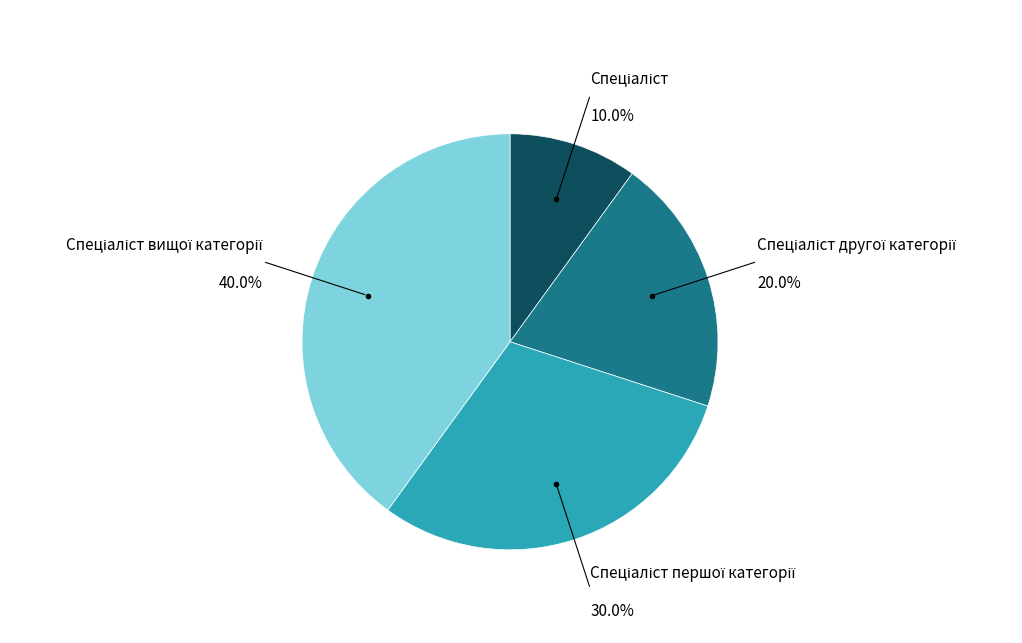

Is there a majority slice in this chart?

No